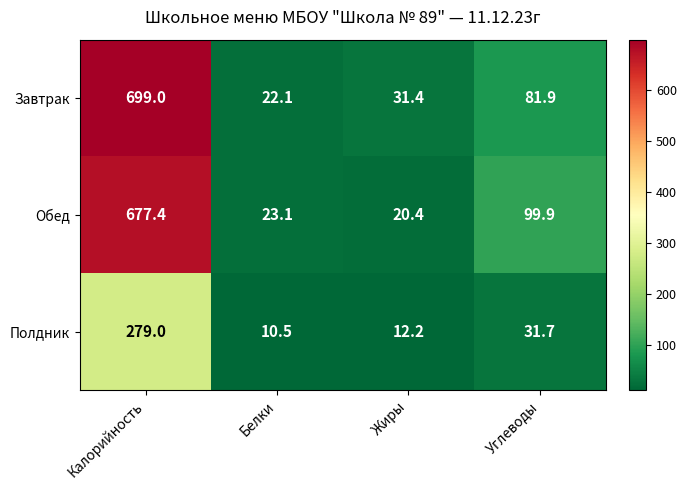

Reading right to left, what are all the values shown in this chart?

Завтрак: 81.9	31.4	22.1	699.0
Обед: 99.9	20.4	23.1	677.4
Полдник: 31.7	12.2	10.5	279.0